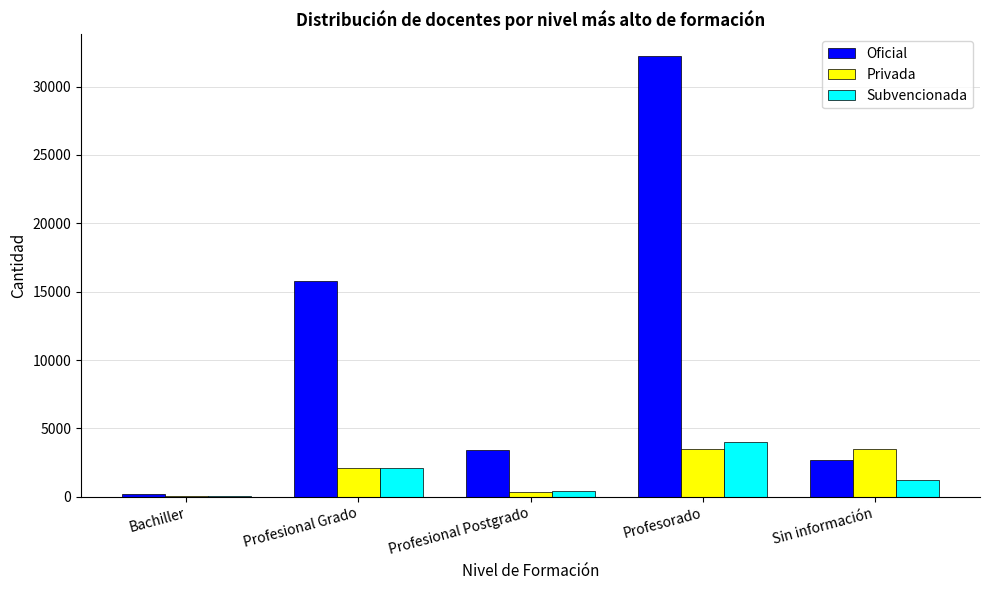

The Subvencionada series shows 6333 at Profesorado. True or false?

False